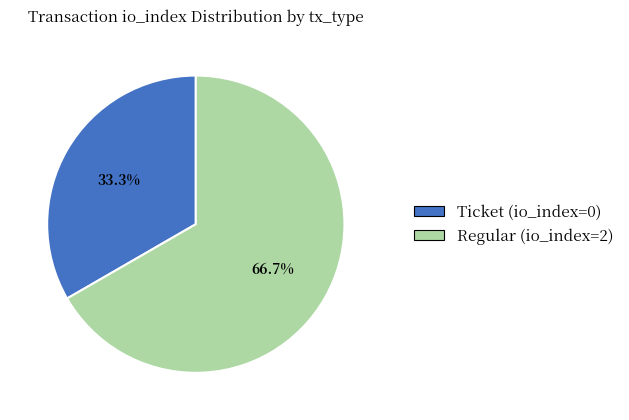

Is there any slice that represents more than half of the pie?

Yes